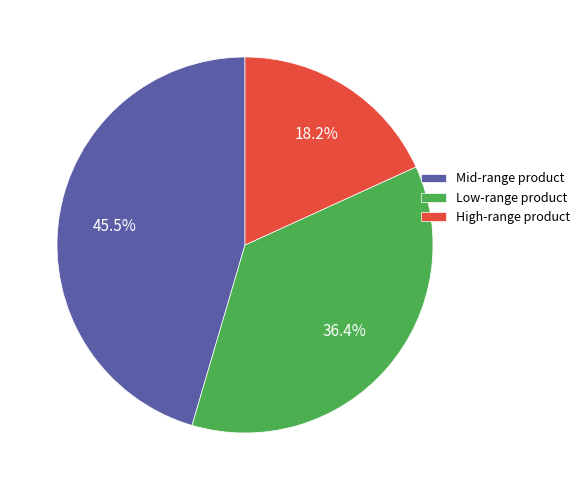

What percentage is NOT represented by High-range product?

81.8%